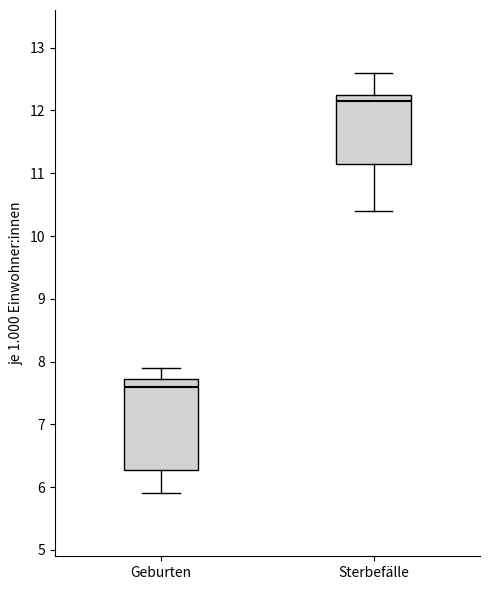

Comparing the boxes themselves (not the whiskers), which one is the tallest?

Geburten